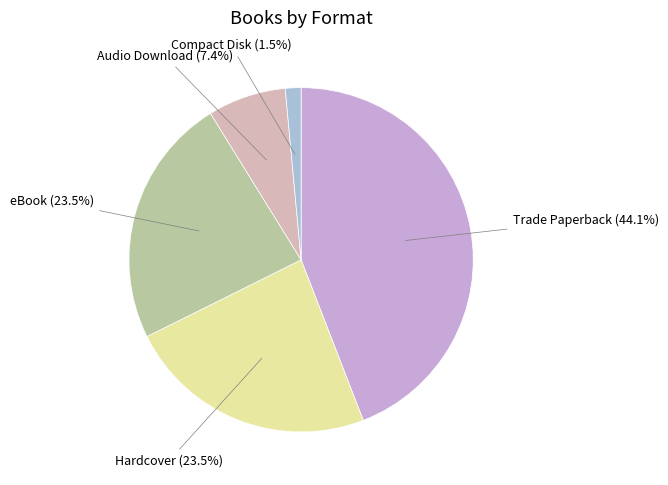

Approximately how many times larger is the value at Hardcover compared to Audio Download?

3.2